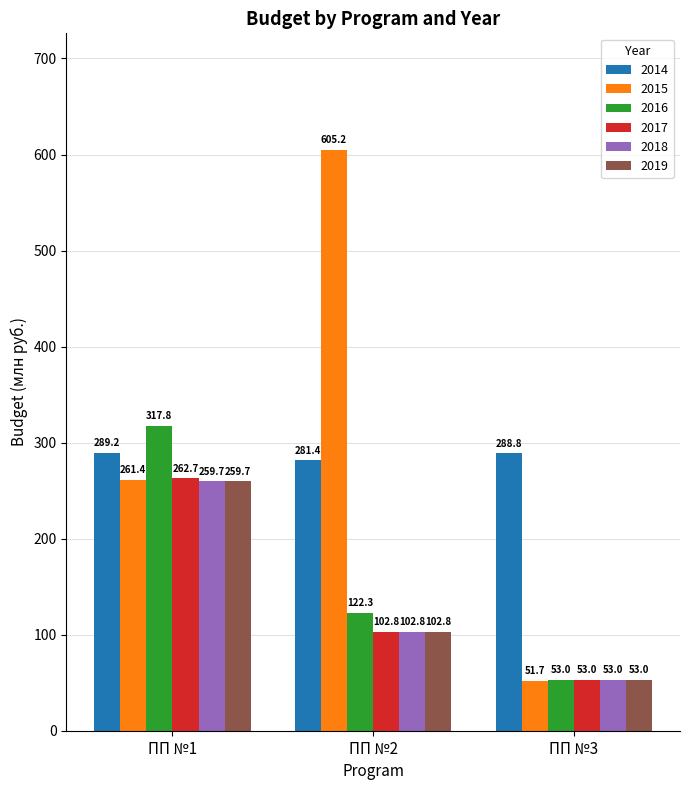

The 2018 series shows 53.0 at ПП №3. True or false?

True